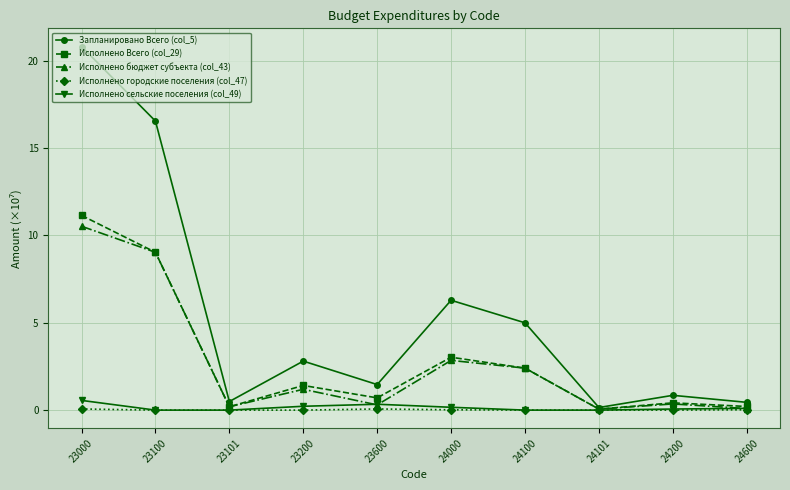

Read the Исполнено сельские поселения (col_49) value at 24600.

0.1